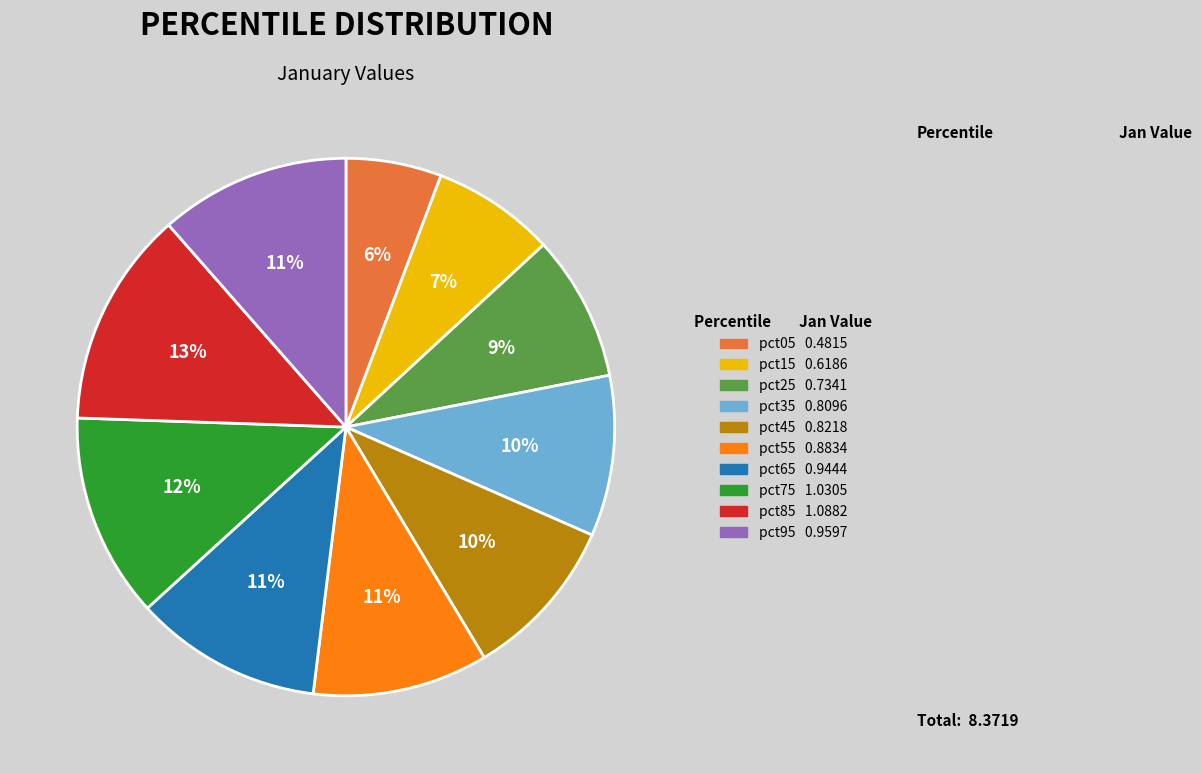

Which slice is the smallest?

pct05